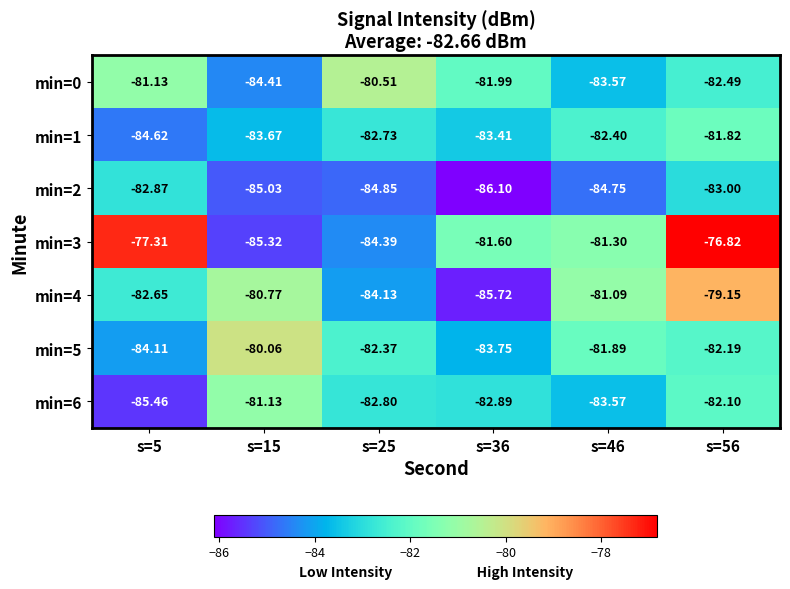

How many data points in min=2 are less than -84?

4